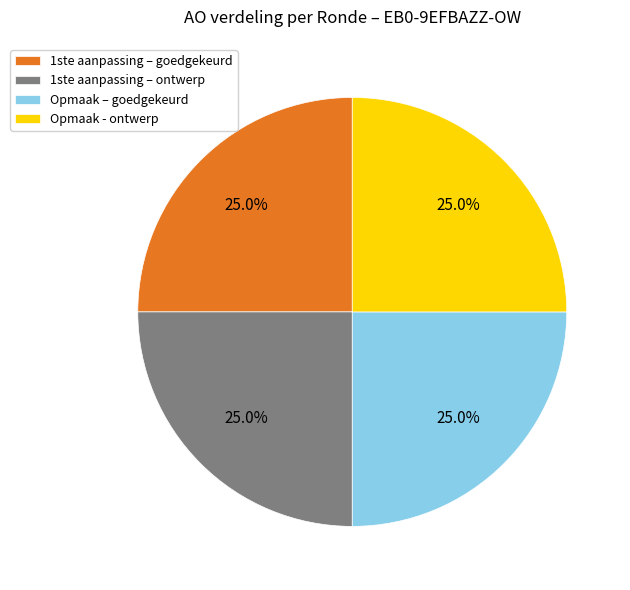

Is there a majority slice in this chart?

No